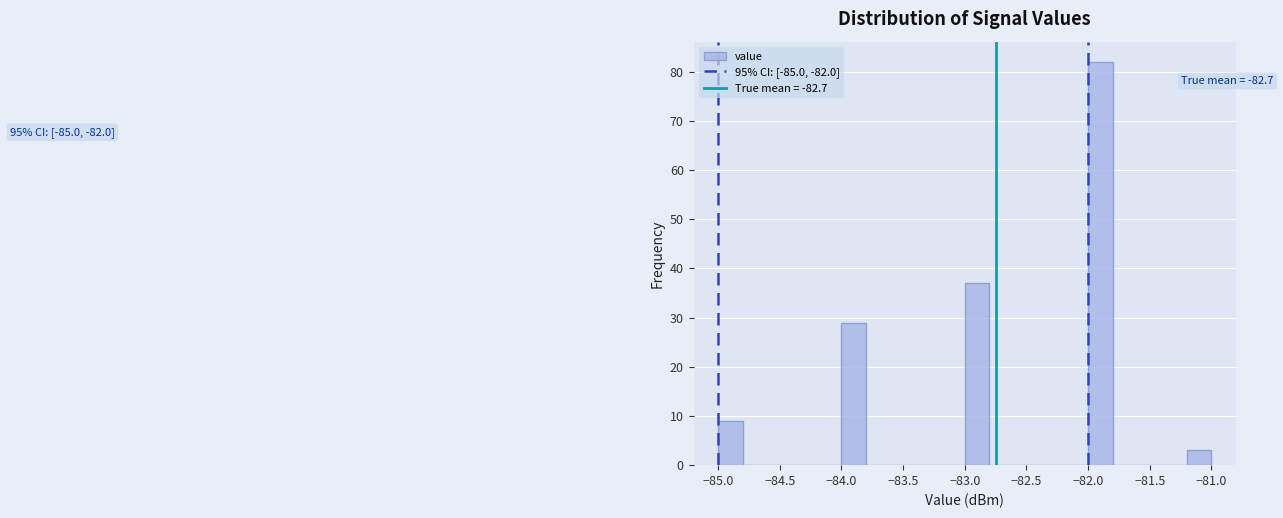

Which range on the x-axis has the tallest bar?

-82.0 to -81.8